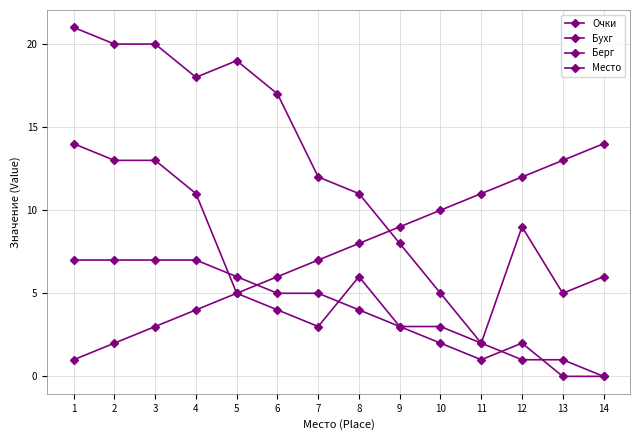

How many values in the Очки series are below 5?

7